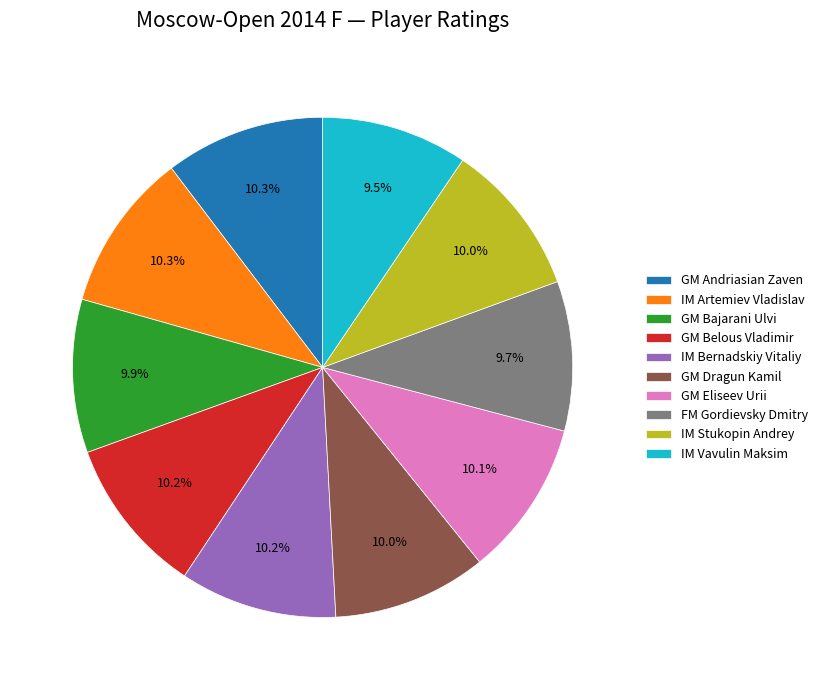

Approximately how many times larger is the value at GM Belous Vladimir compared to IM Artemiev Vladislav?

1.0